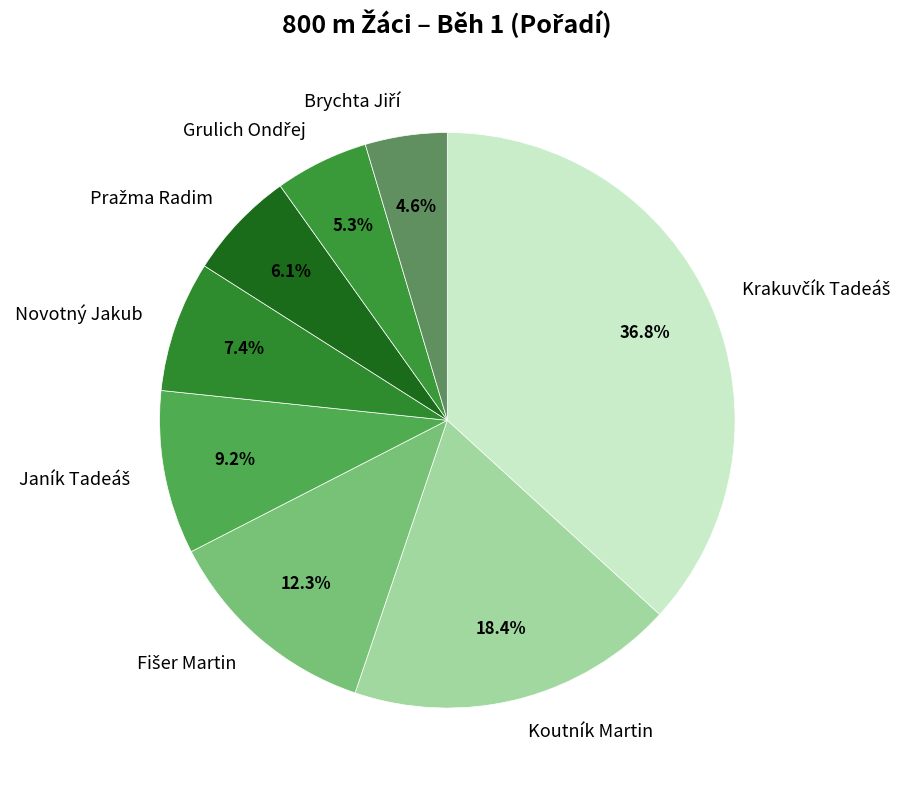

Is there any slice that represents more than half of the pie?

No